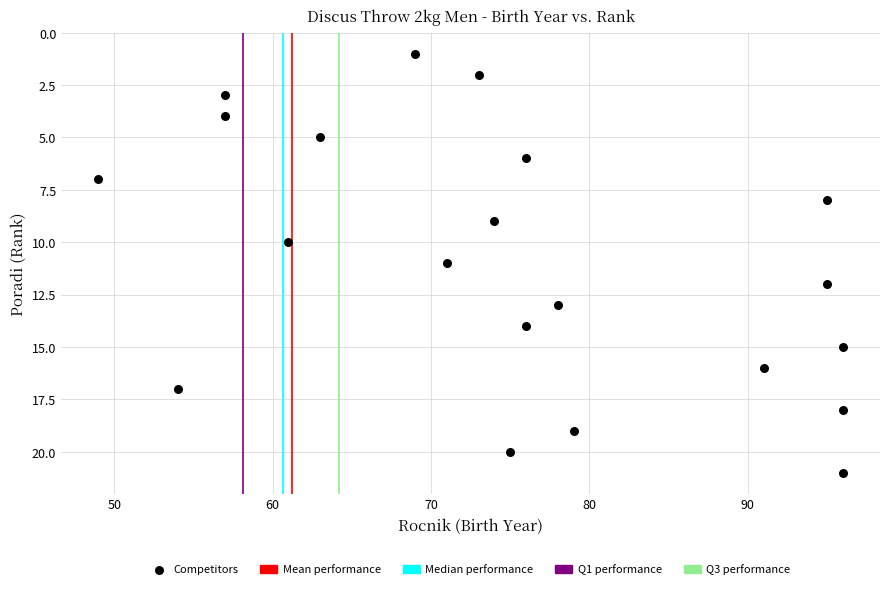

What is the range of Y values (max minus min)?

20